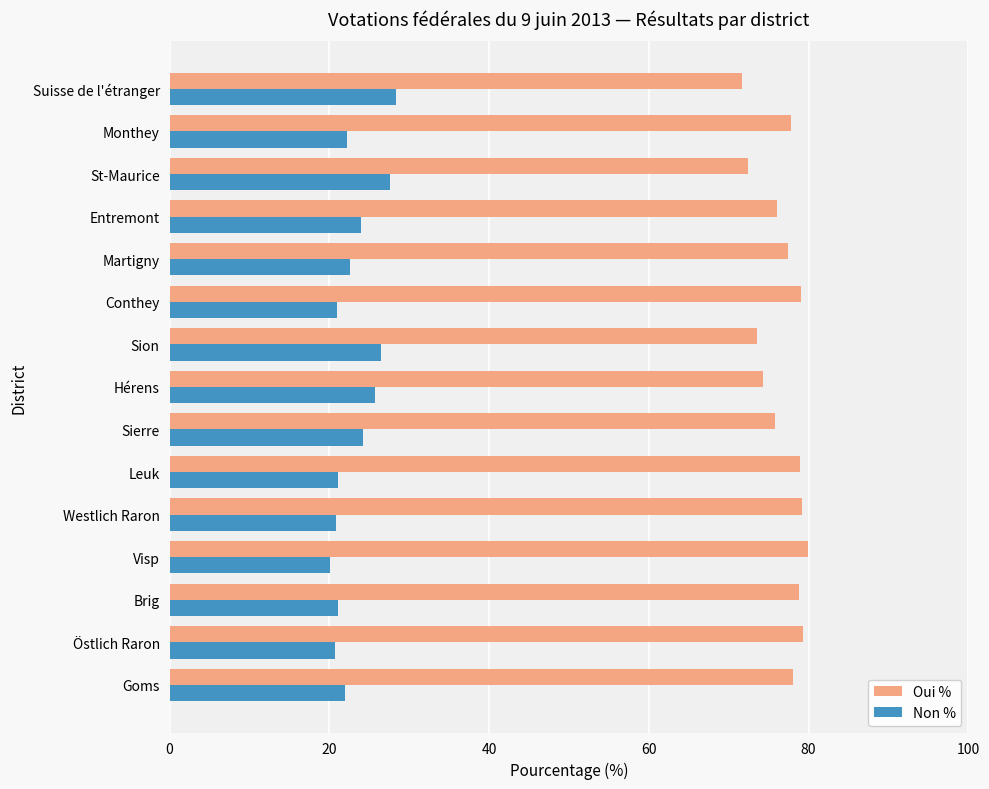

Count the number of categories in the chart.

15